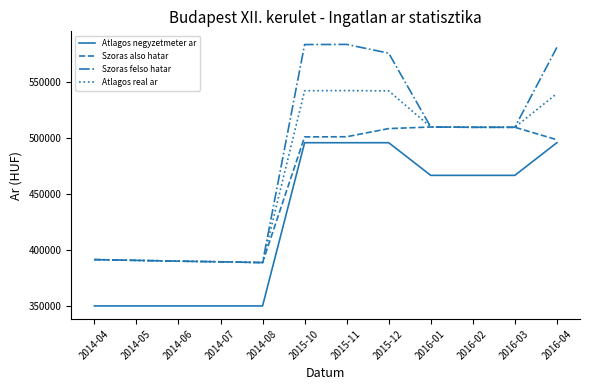

True or false: Szoras felso hatar and Atlagos negyzetmeter ar intersect in this chart.

False